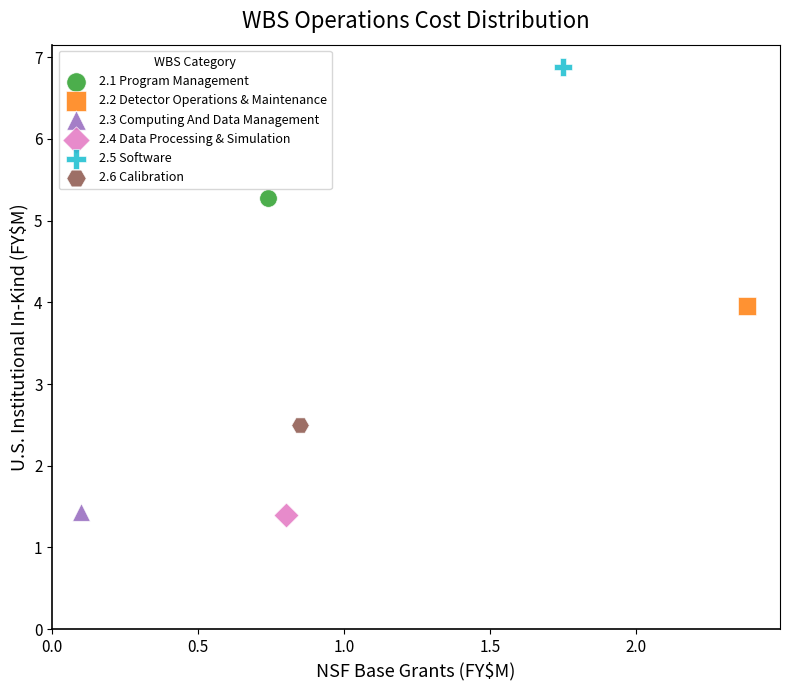

What are all the series names shown in the legend?

2.1 Program Management, 2.2 Detector Operations & Maintenance, 2.3 Computing And Data Management, 2.4 Data Processing & Simulation, 2.5 Software, 2.6 Calibration